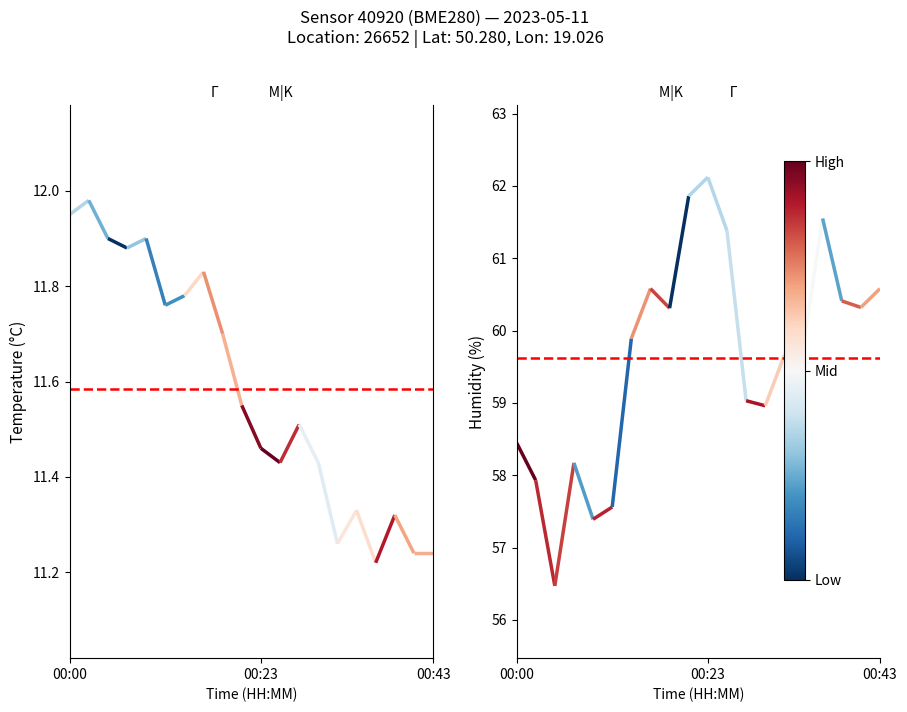

Which series has the largest total across all categories?

mean humidity